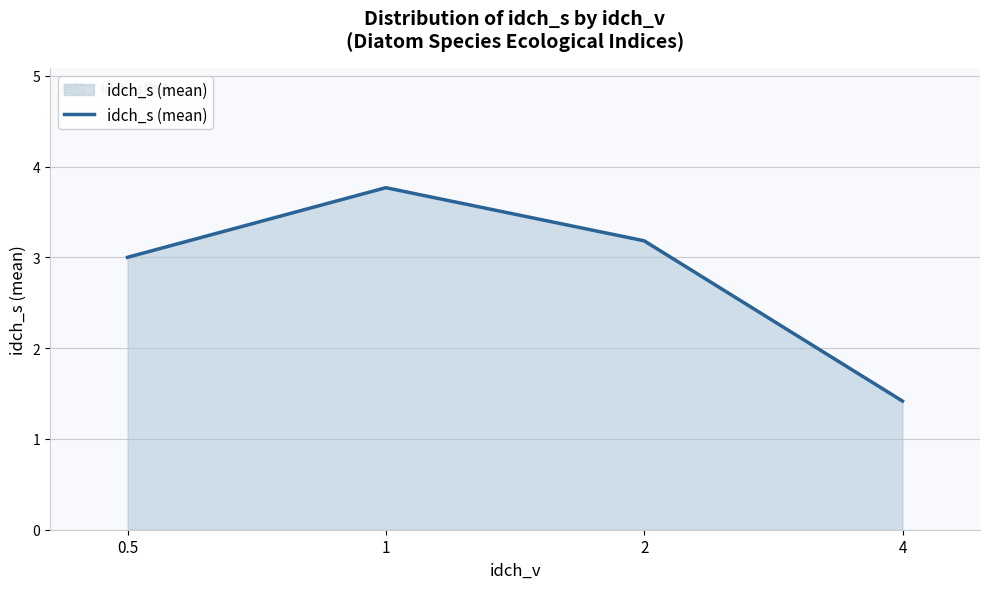

Read the value at 0.5.

3.0